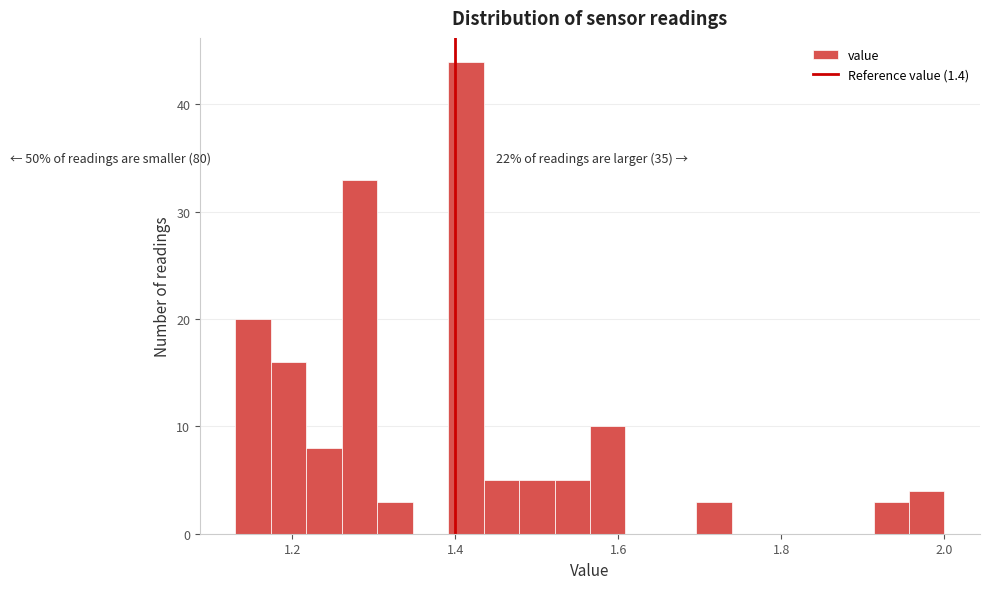

Read against the x-axis, roughly where is the centre of the tallest bar?

1.42